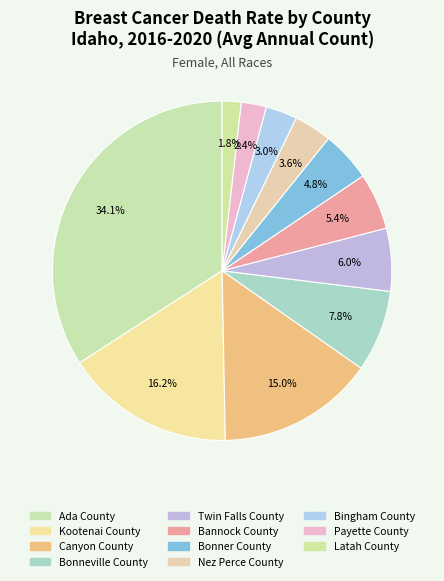

How many segments does this pie chart have?

11